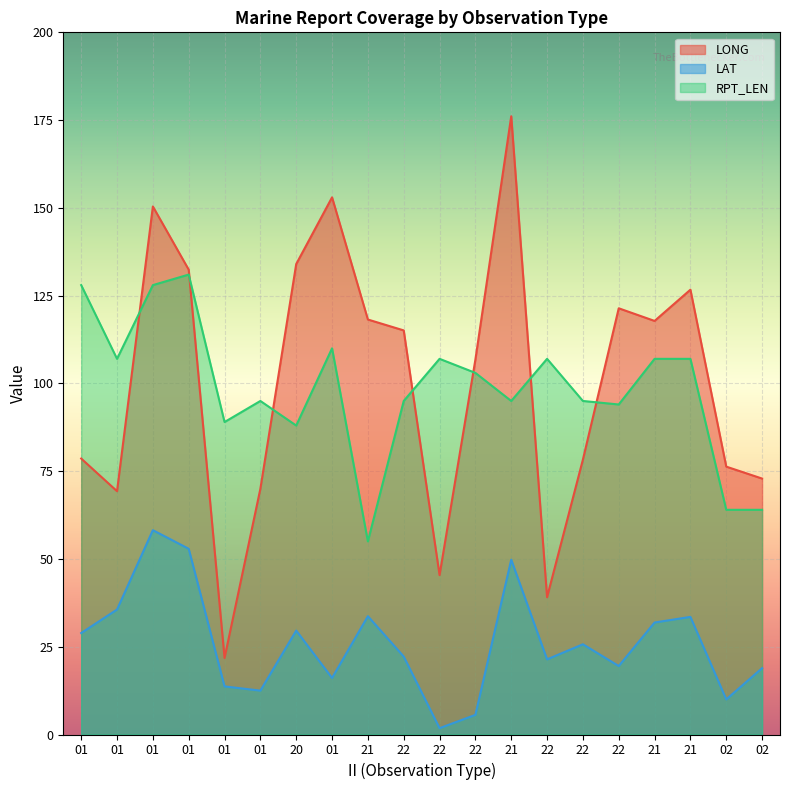

What is the difference between the RPT_LEN values at 01 and 22?

1.0